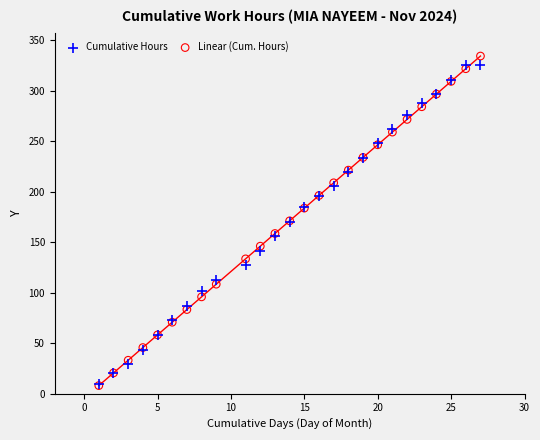

What are all the series names shown in the legend?

Cumulative Hours, Linear (Cum. Hours)